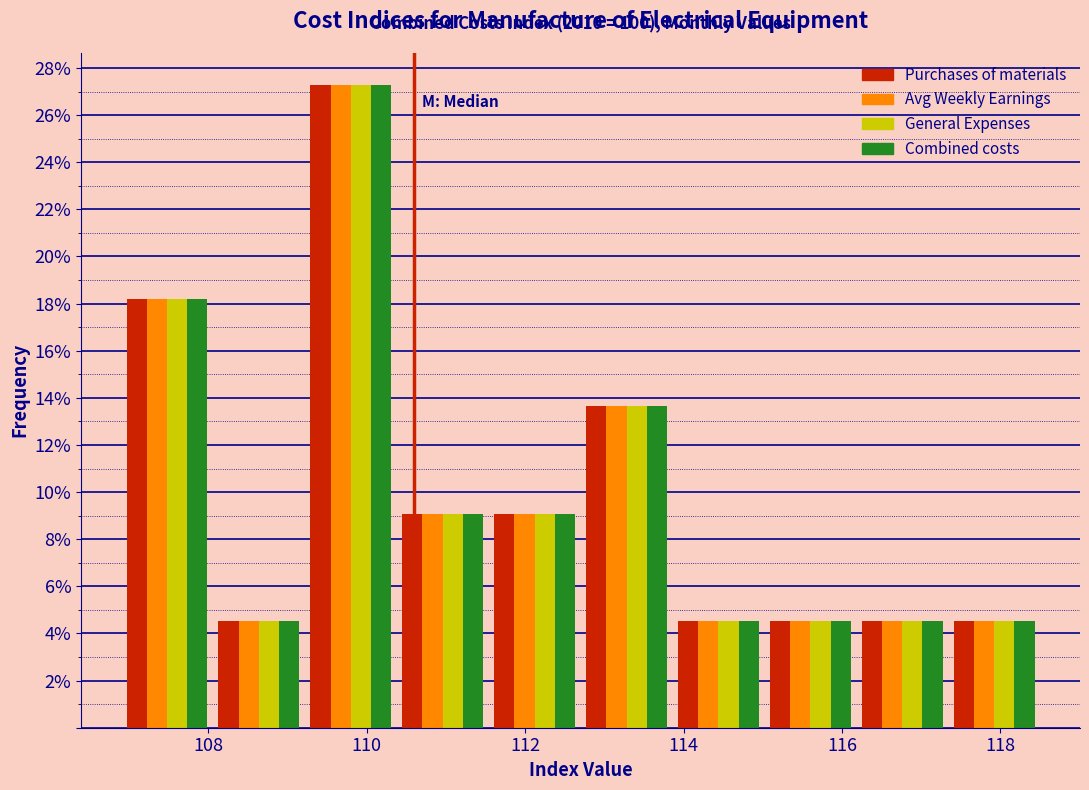

In the Purchases of materials series, which range on the x-axis has the tallest bar?

109.22 to 110.38